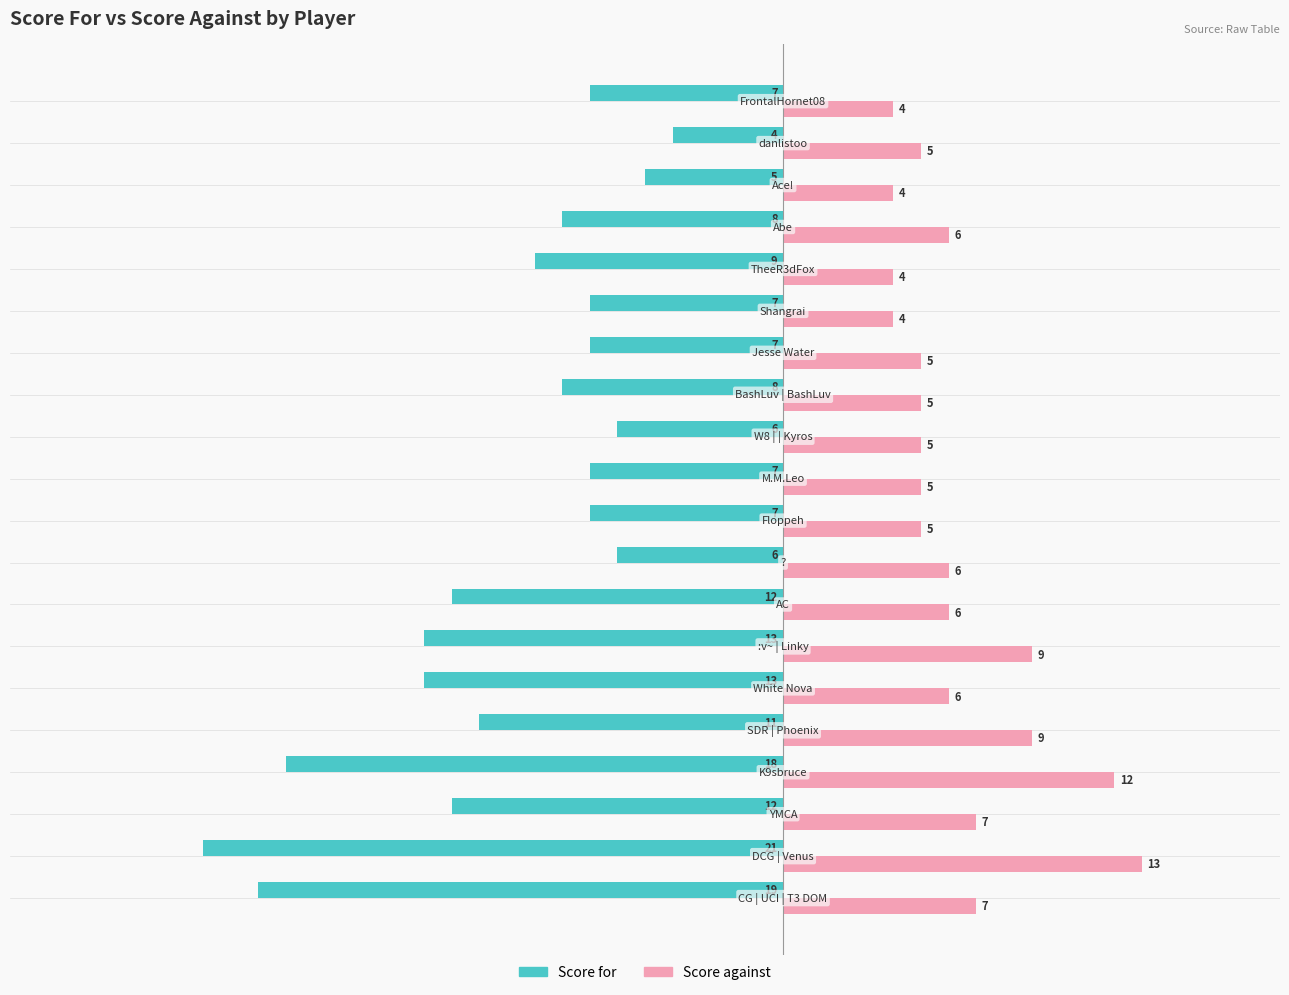

What is the minimum value for Score for?

-21